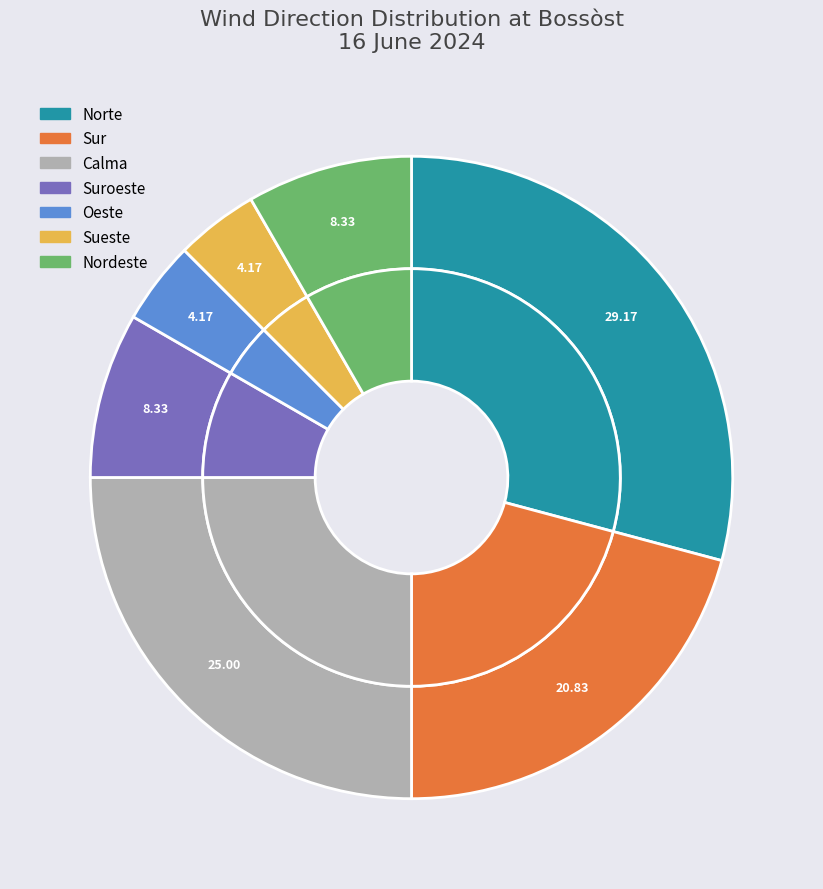

Which category has the smallest portion of the pie?

Oeste